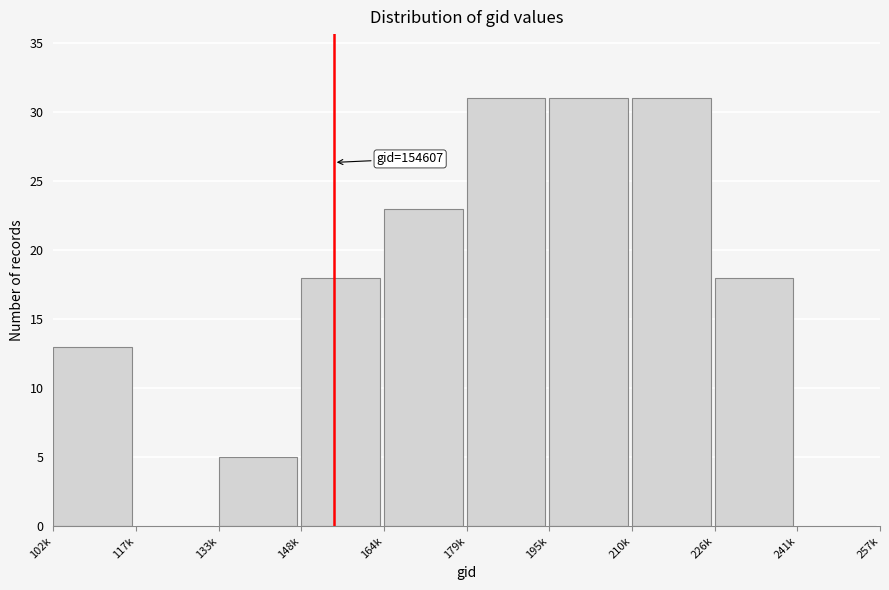

Reading left to right, what are all the values shown in this chart?

102k=13	117k=0	133k=5	148k=18	164k=23	179k=31	195k=31	210k=31	226k=18	241k=0